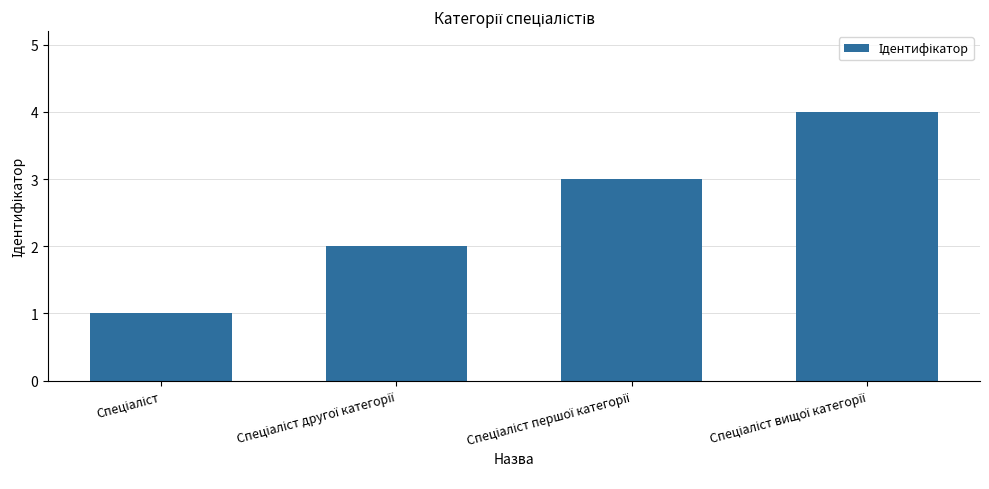

What is the greatest value displayed?

4